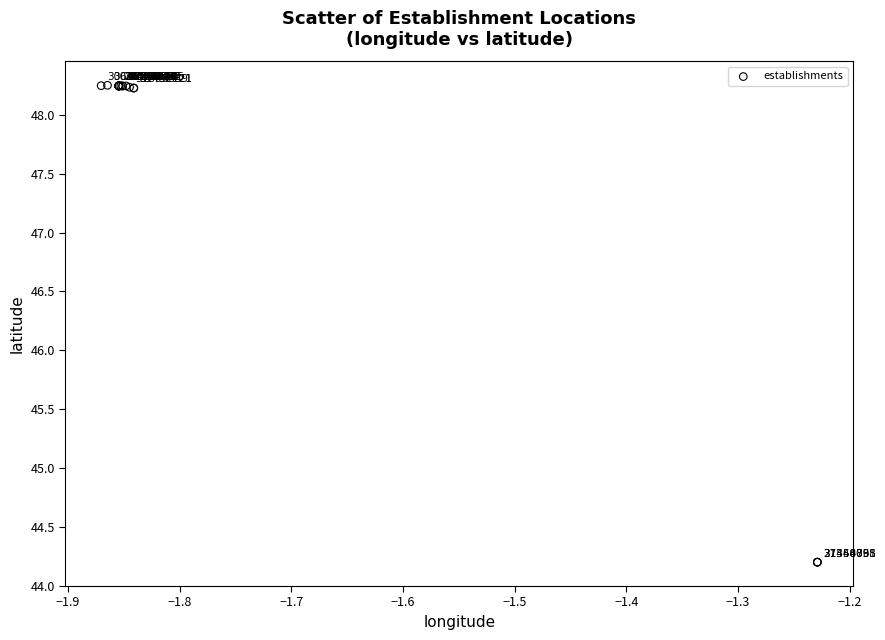

What Y value in the scatter plot is closest to 46?

44.2